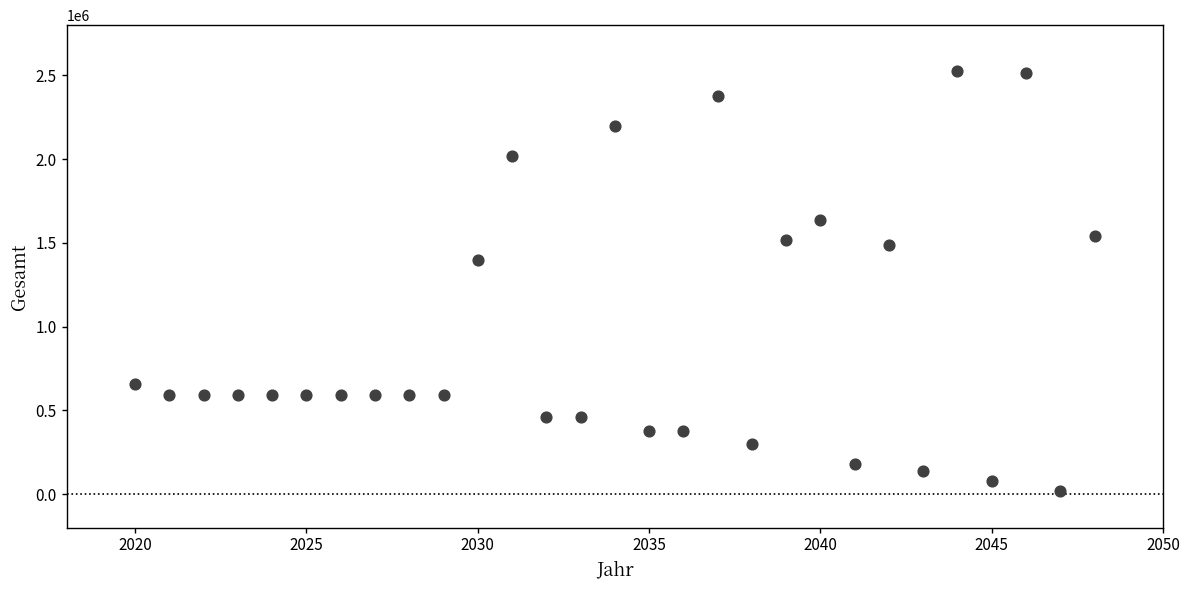

What Y value in the scatter plot is closest to 1273775?

1397562.5